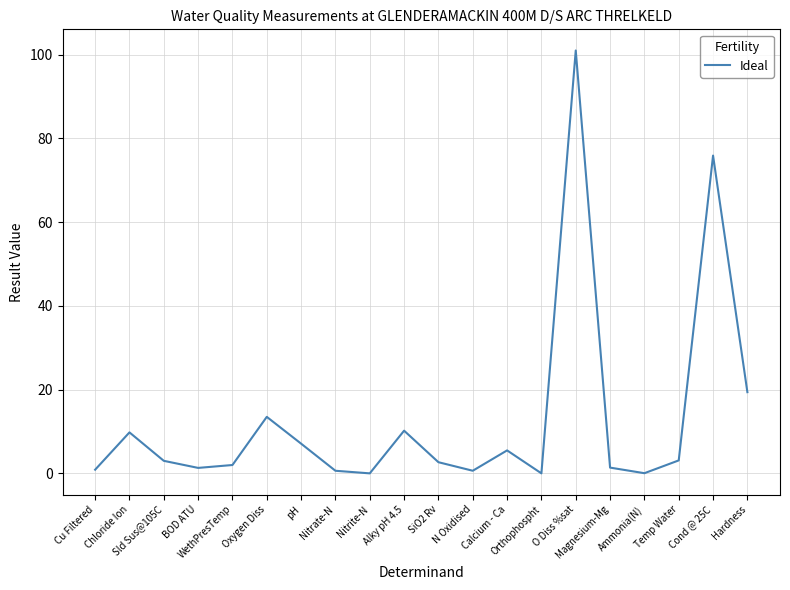

How many lines are shown in the chart?

1